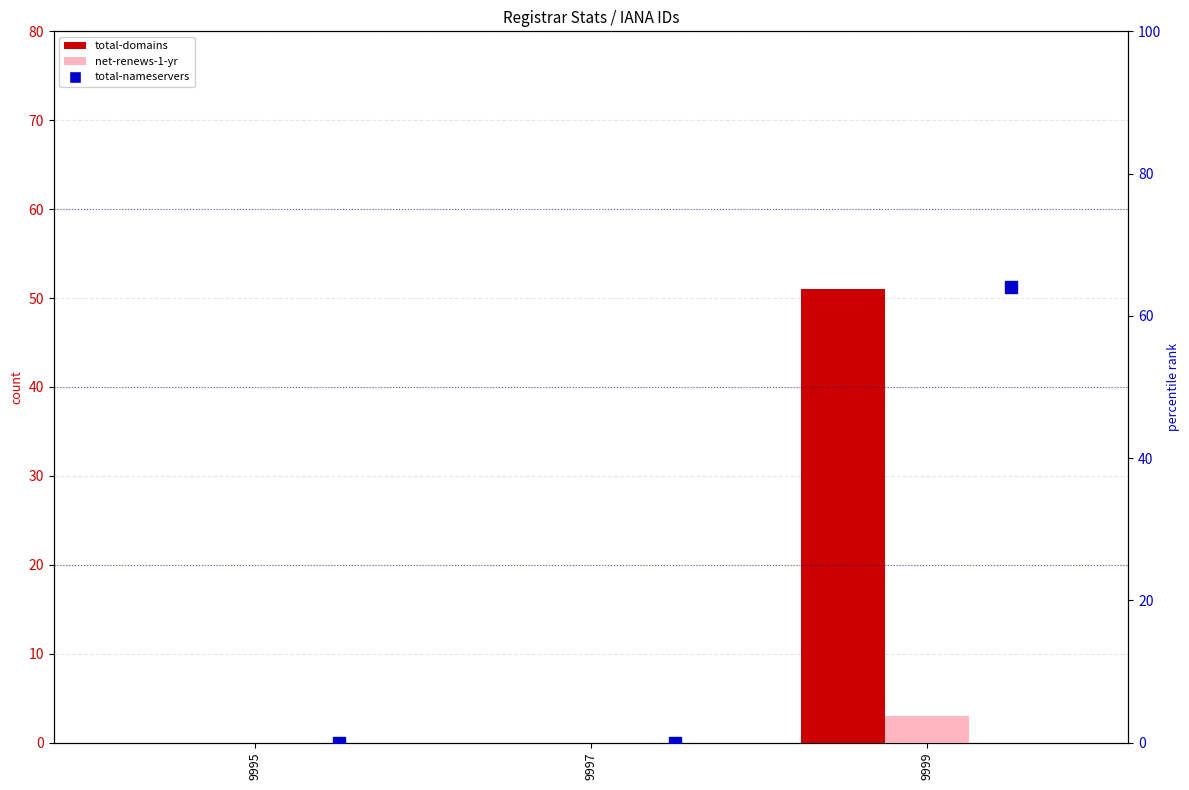

What are all the series names shown in the legend?

total-domains, net-renews-1-yr, total-nameservers